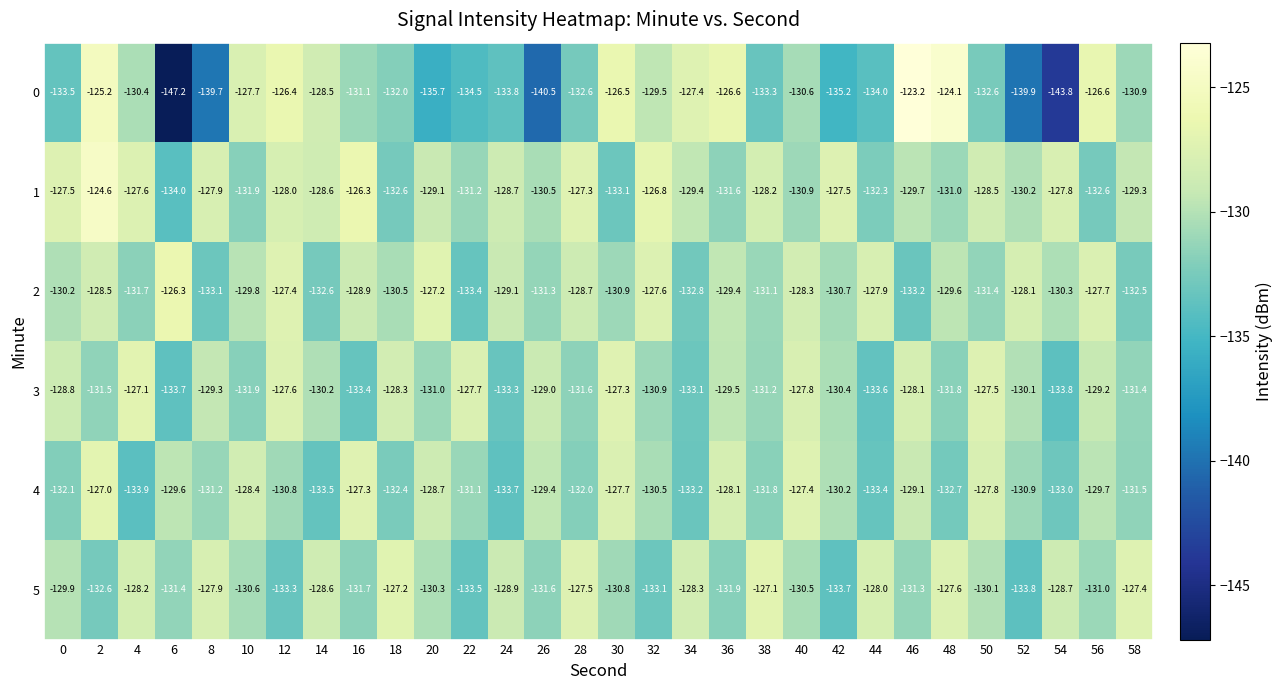

At 38, list the series in order from smallest to largest.

0, 4, 3, 2, 1, 5